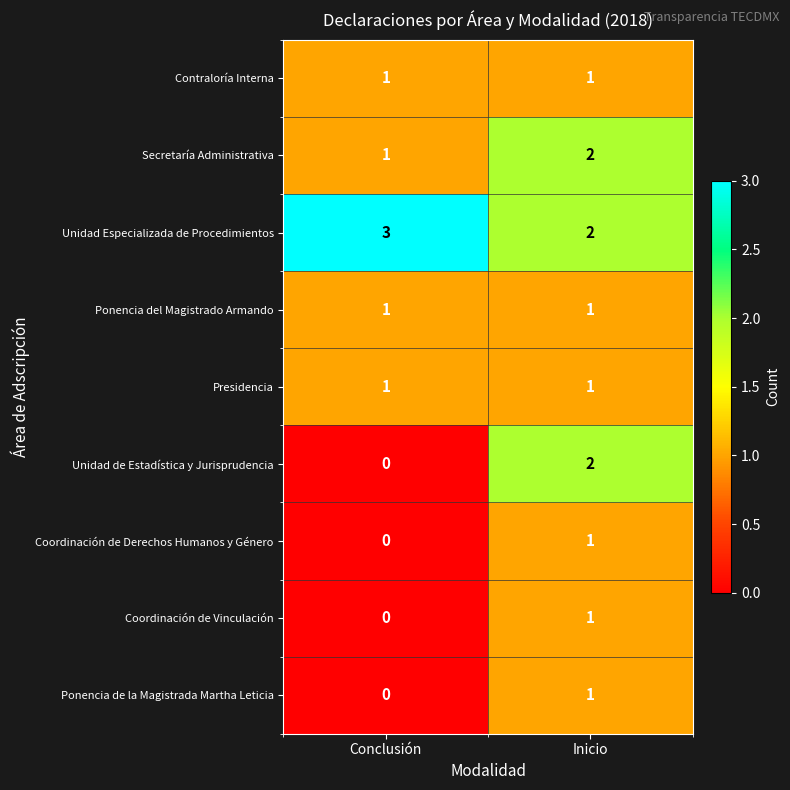

What is the spread (max minus min) of values at Inicio?

1